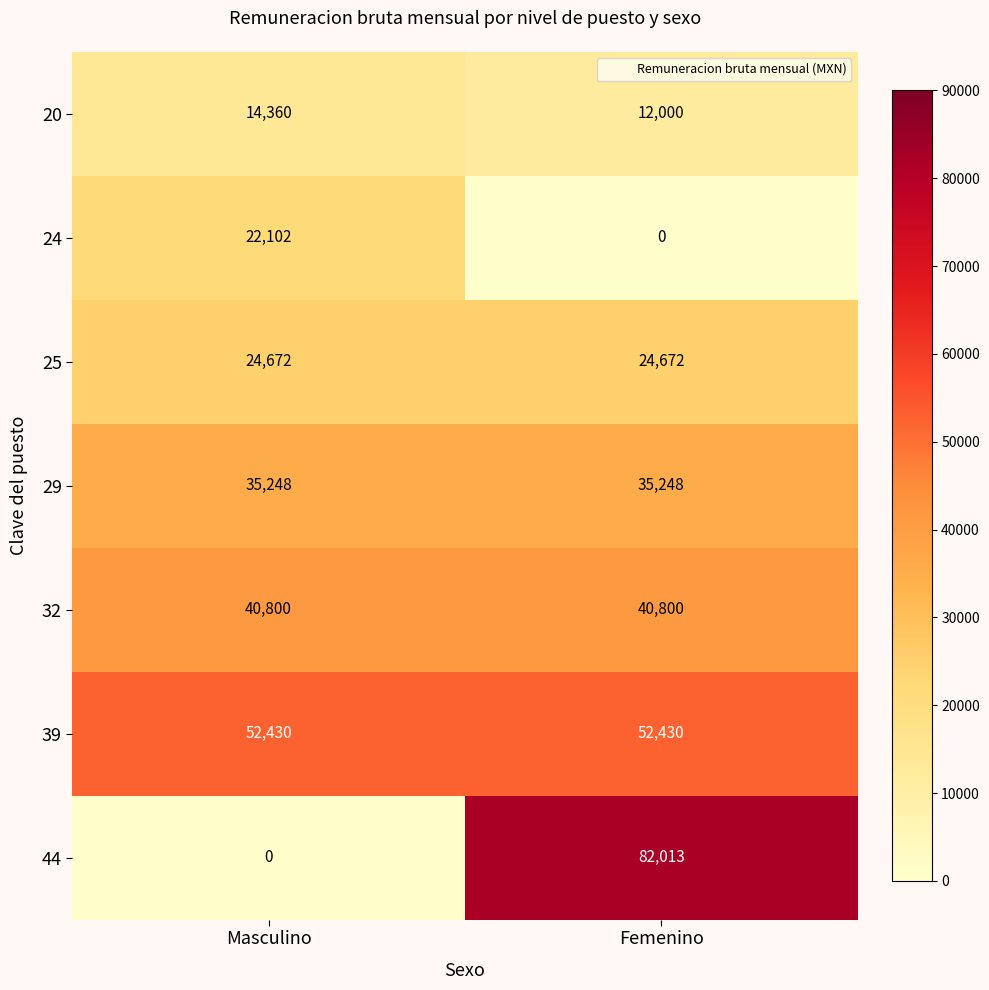

The value of 32 at Femenino is 40800. True or false?

True